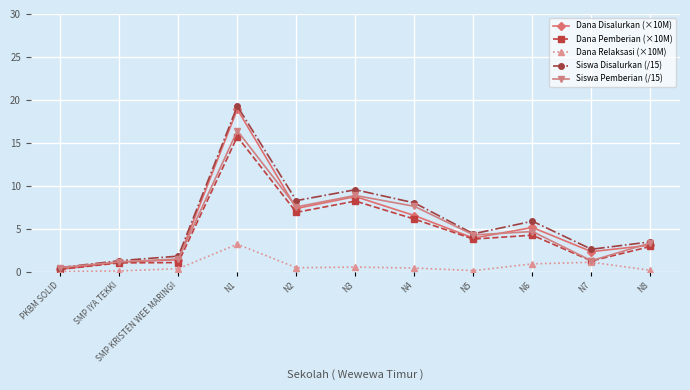

What is the difference between the maximum and second lowest values in the Siswa Pemberian (/15) series?

15.3